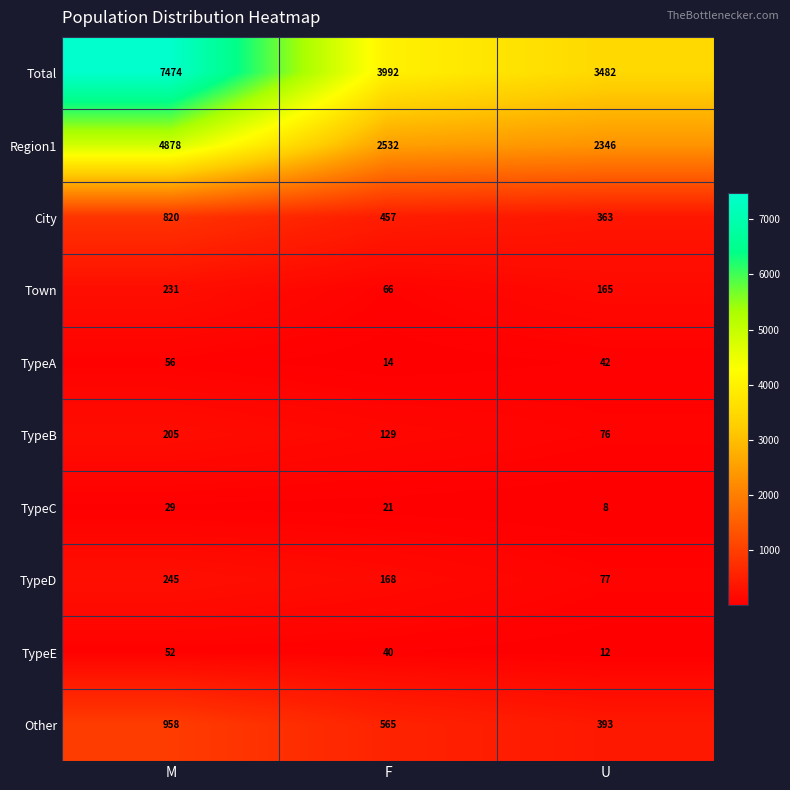

Reading right to left, list all the values displayed in this chart.

Total: U=3482	F=3992	M=7474
Region1: U=2346	F=2532	M=4878
City: U=363	F=457	M=820
Town: U=165	F=66	M=231
TypeA: U=42	F=14	M=56
TypeB: U=76	F=129	M=205
TypeC: U=8	F=21	M=29
TypeD: U=77	F=168	M=245
TypeE: U=12	F=40	M=52
Other: U=393	F=565	M=958